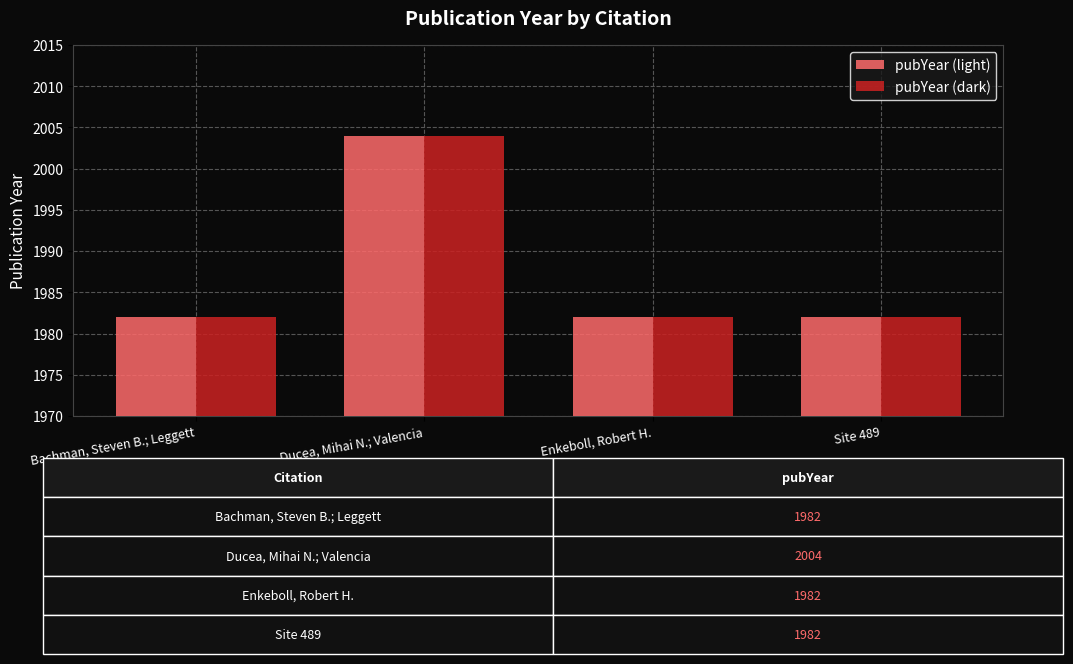

At which category is the sum across all series the highest?

Ducea, Mihai N.; Valencia